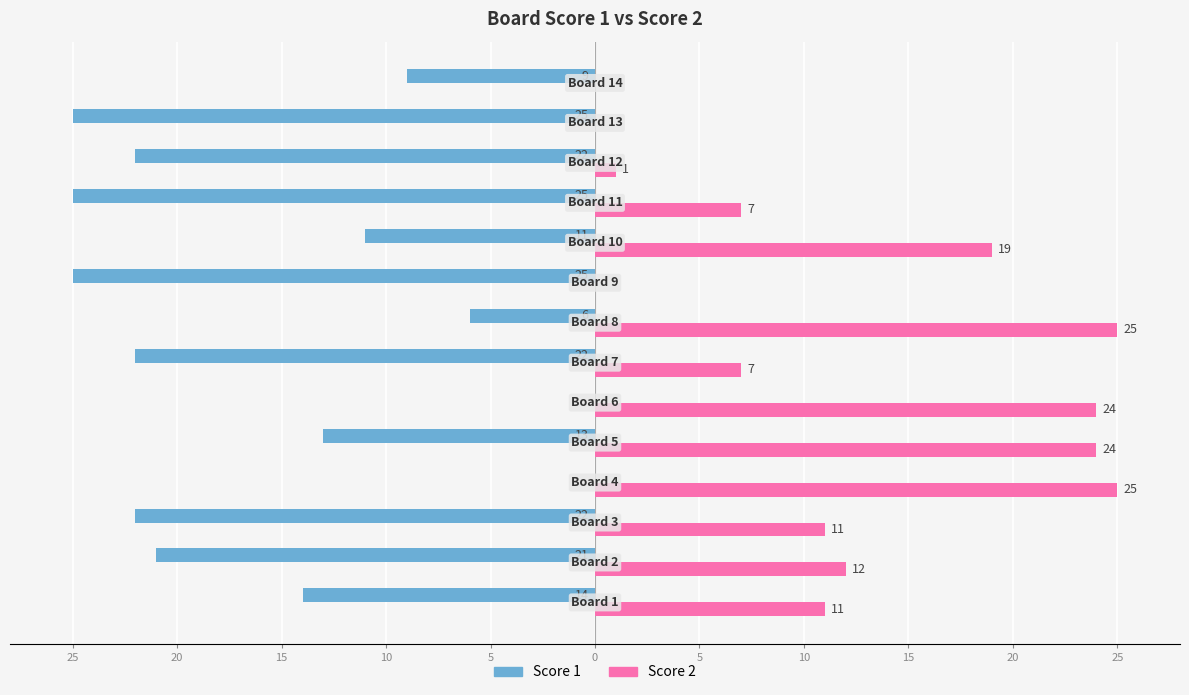

What is the average value of the Score 2 series?

12